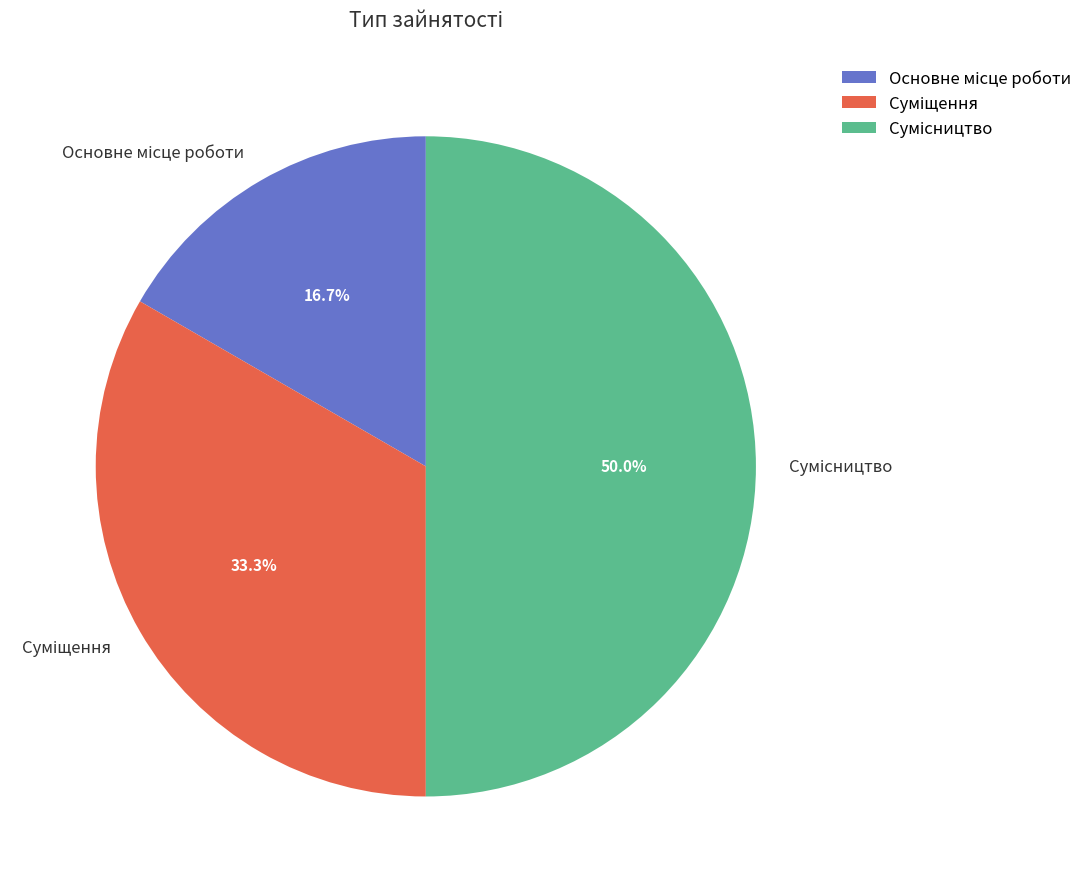

Between Сумісництво and Суміщення, which is larger?

Сумісництво